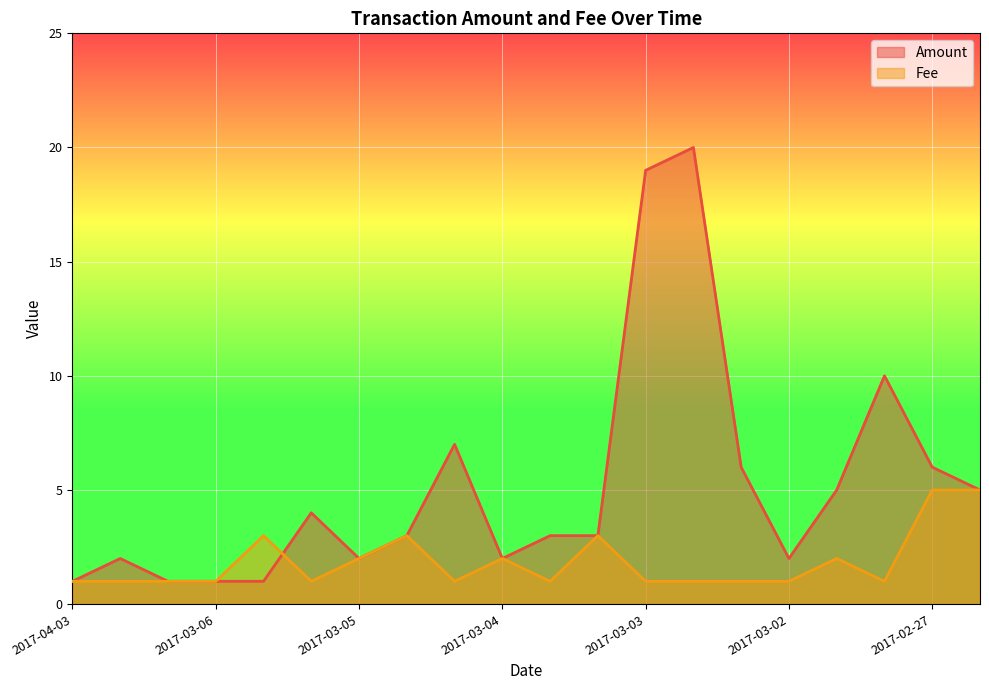

What is the sum of all Fee values?

37.0